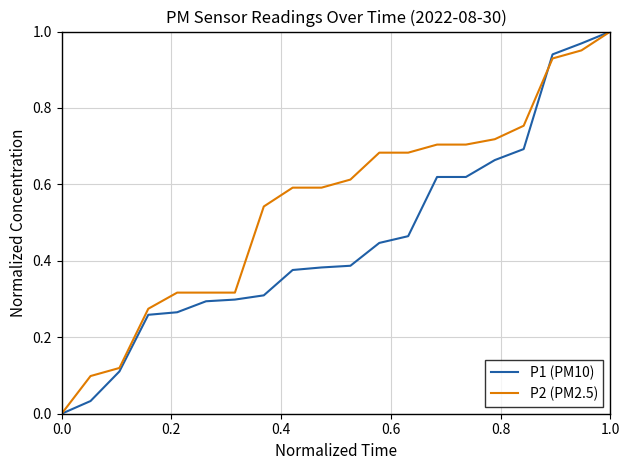

Rank the series by their average value, from highest to lowest.

P2 (PM2.5), P1 (PM10)